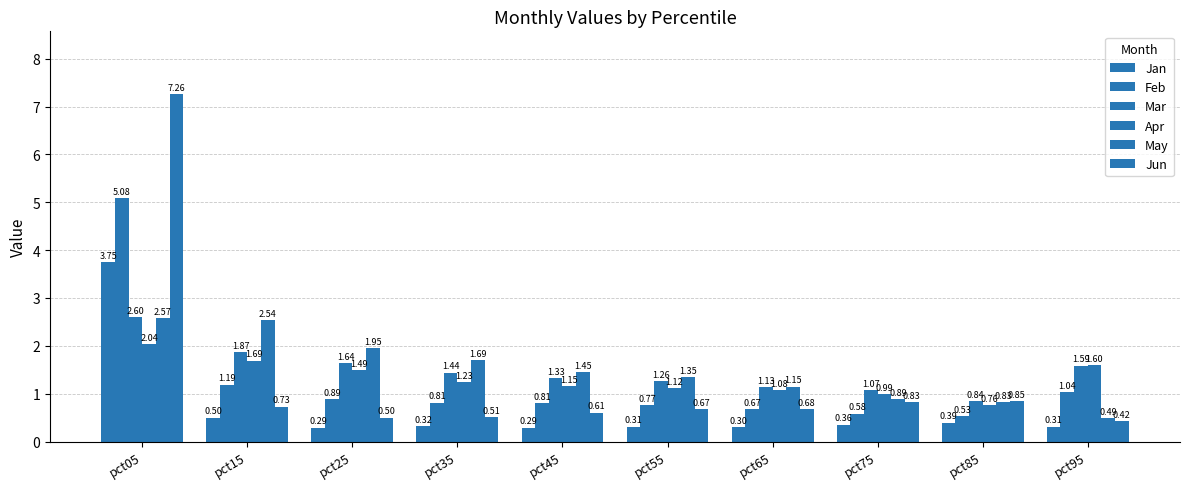

How many bars are there in total?

60